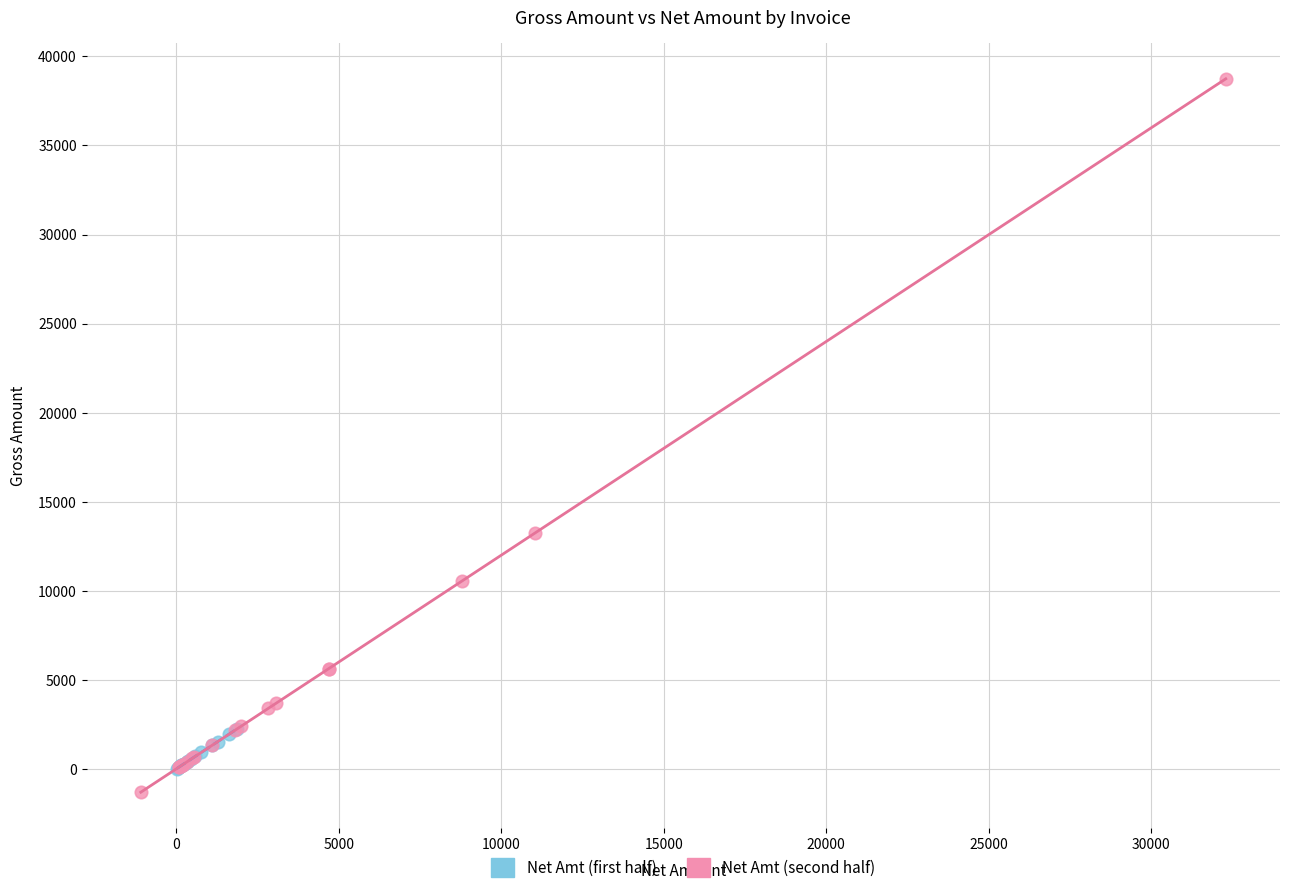

Which series contains the highest Y value?

Net Amt (second half)